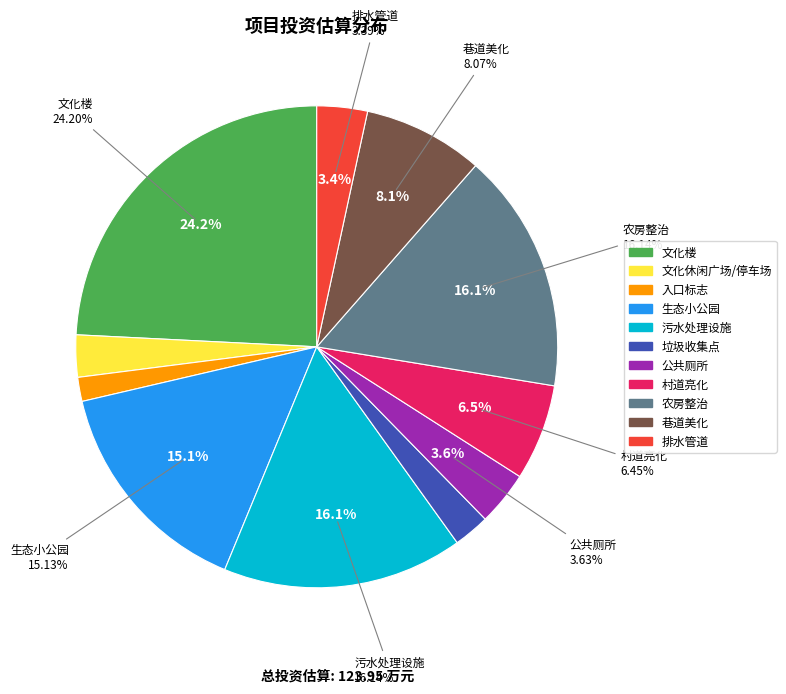

To the nearest percent, what is the combined percentage of 垃圾收集点 and 巷道美化?

10%